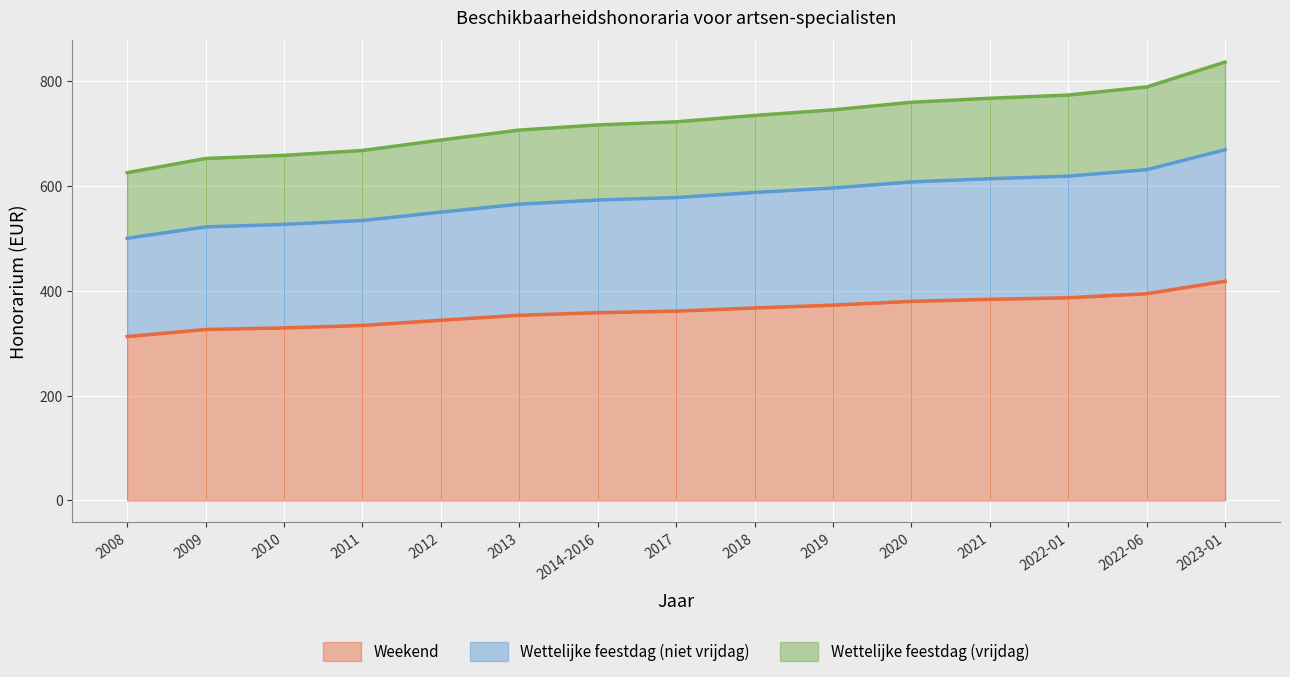

Reading left to right, list all the values displayed in this chart.

Weekend: 2008=312.5	2009=326.0	2010=329.0	2011=333.6	2012=343.6	2013=353.1	2014-2016=358.0	2017=361.0	2018=367.0	2019=372.4	2020=379.6	2021=383.4	2022-01=386.5	2022-06=394.2	2023-01=417.9
Wettelijke feestdag (niet vrijdag): 2008=500.0	2009=521.6	2010=526.4	2011=533.8	2012=549.8	2013=565.0	2014-2016=572.8	2017=577.6	2018=587.3	2019=595.8	2020=607.4	2021=613.5	2022-01=618.4	2022-06=630.7	2023-01=668.7
Wettelijke feestdag (vrijdag): 2008=625.0	2009=652.0	2010=658.1	2011=667.3	2012=687.2	2013=706.2	2014-2016=716.0	2017=721.9	2018=734.1	2019=744.7	2020=759.2	2021=766.9	2022-01=773.0	2022-06=788.4	2023-01=835.9